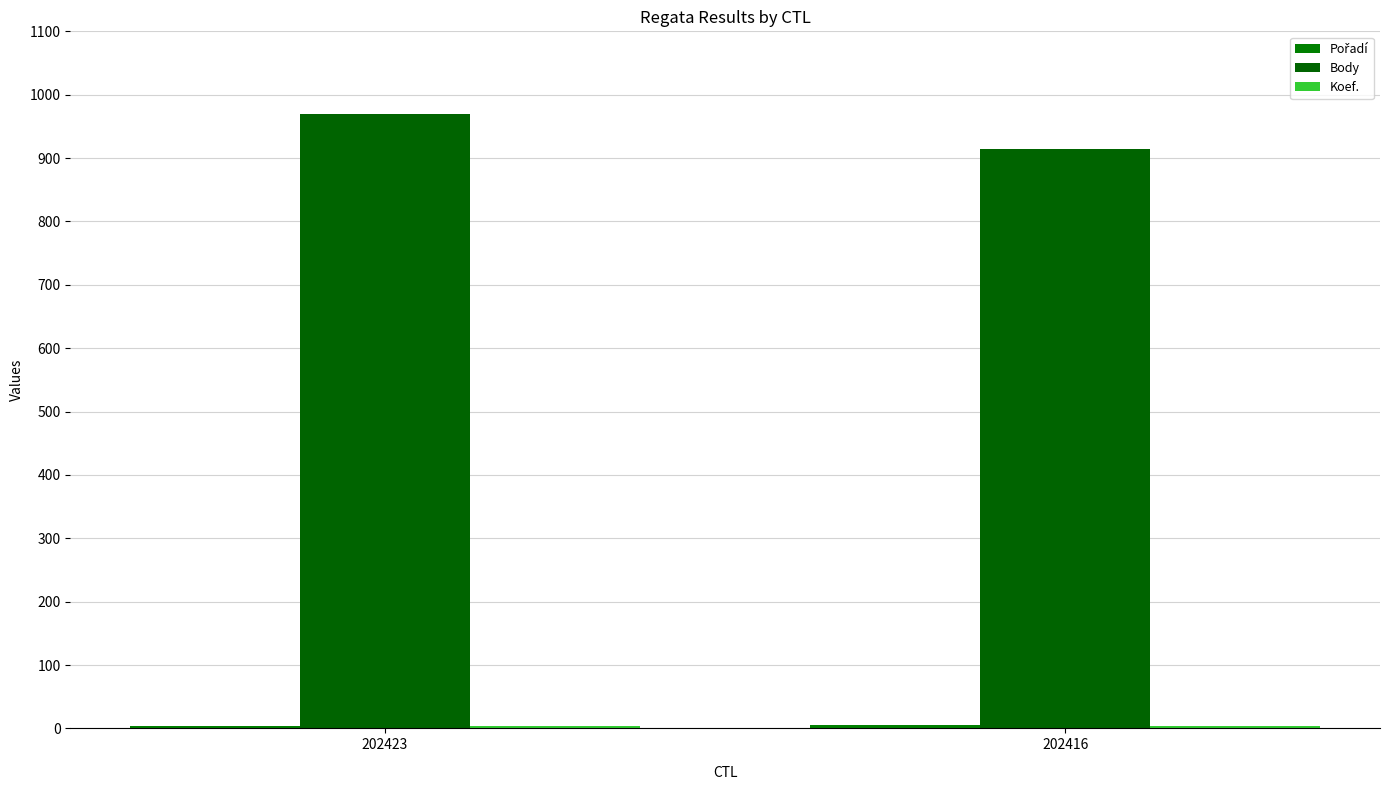

True or false: Body has a value of 915 at 202416.

True